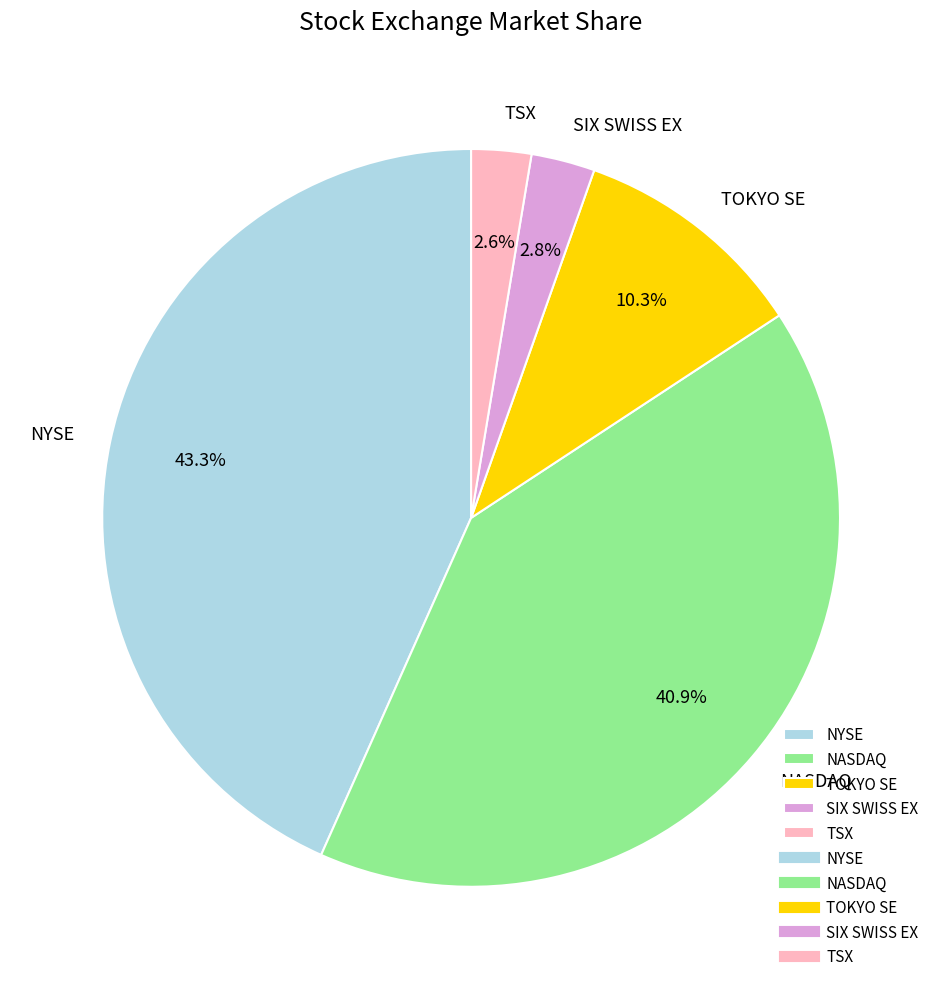

How many slices are in this pie chart?

5